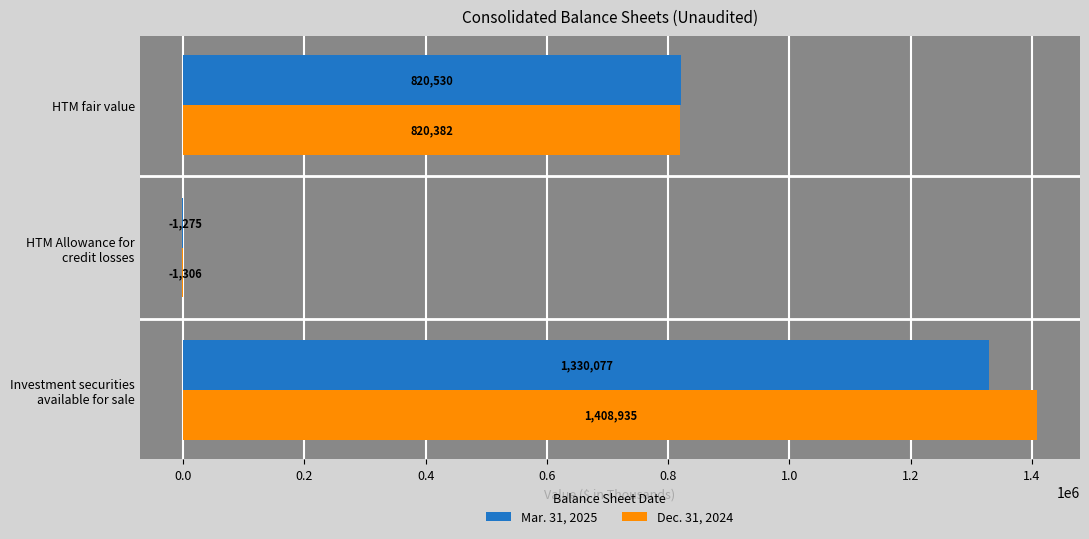

What is the greatest value displayed?

1408935